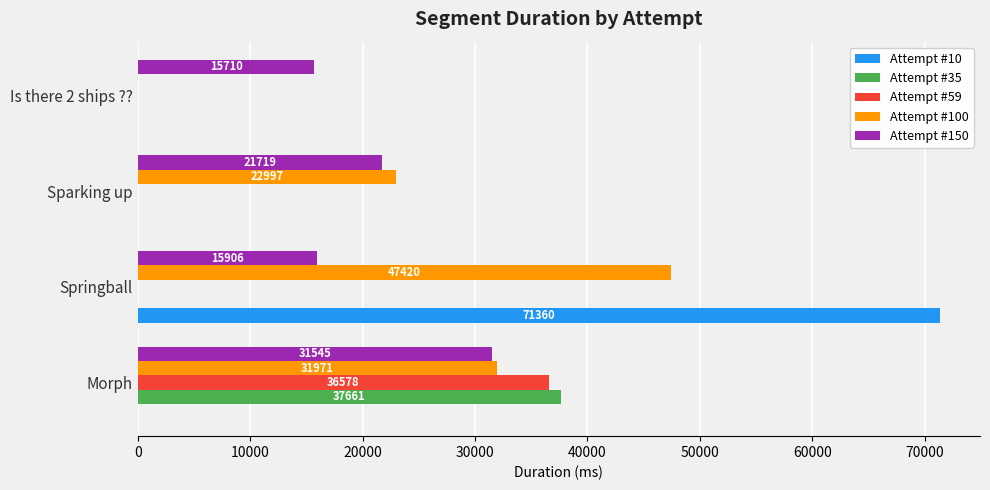

True or false: Attempt #100 has a value of 56819 at Morph.

False